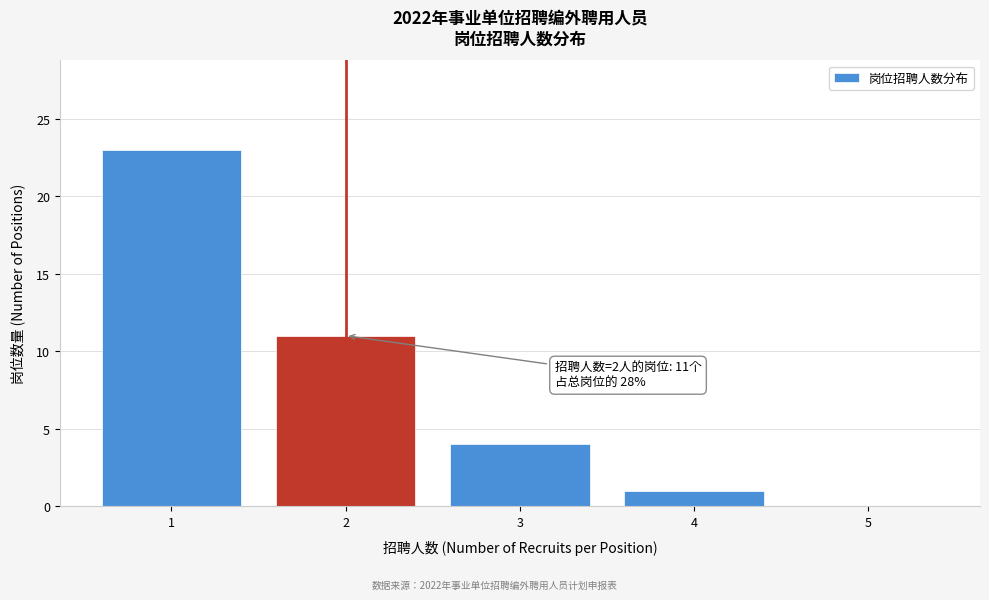

Over which range of the x-axis is the bar tallest?

0.5 to 1.5